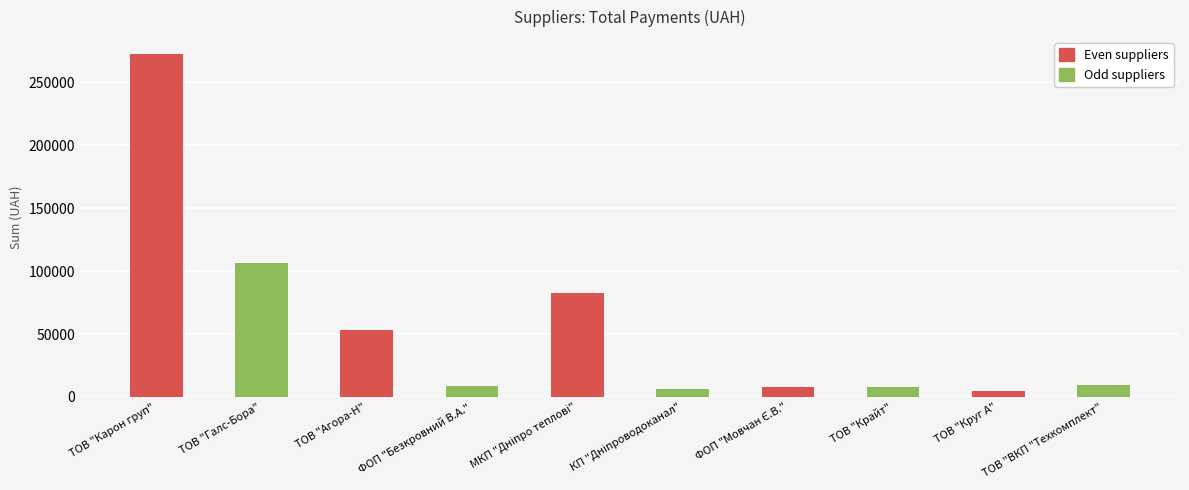

List the labels in order of value, smallest first.

ТОВ "Круг А", КП "Дніпроводоканал", ТОВ "Крайт", ФОП "Мовчан Є.В.", ФОП "Безкровний В.А.", ТОВ "ВКП "Техкомплект", ТОВ "Агора-Н", МКП "Дніпро теплові", ТОВ "Галс-Бора", ТОВ "Карон груп"